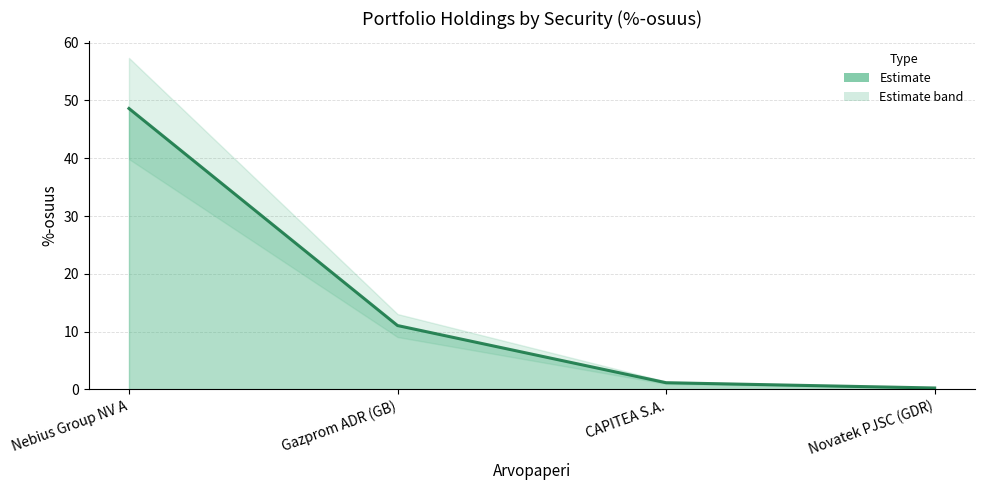

What is the change in value from Gazprom ADR (GB) to Novatek PJSC (GDR)?

-10.8